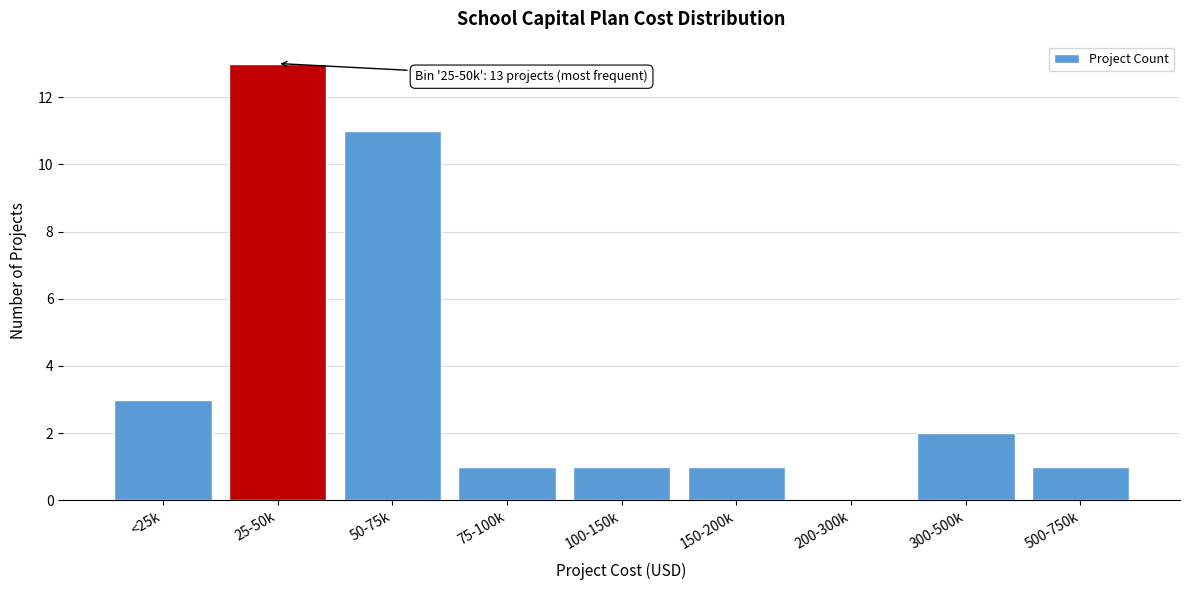

Which category has the highest value across all series?

25-50k